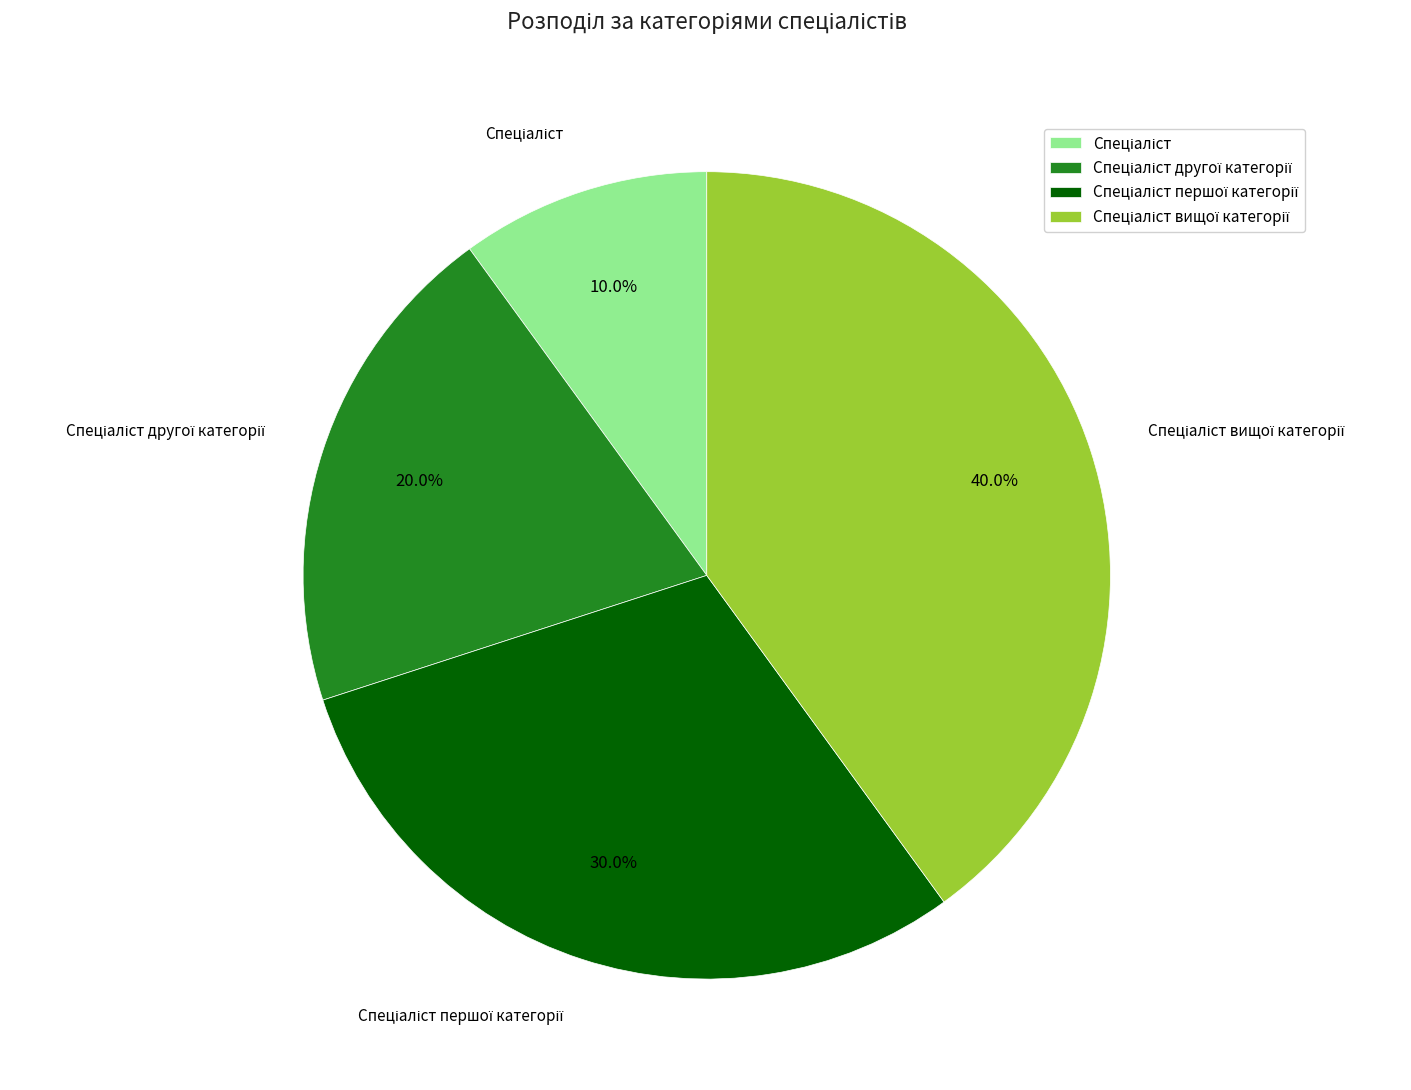

Does any single category account for the majority?

No